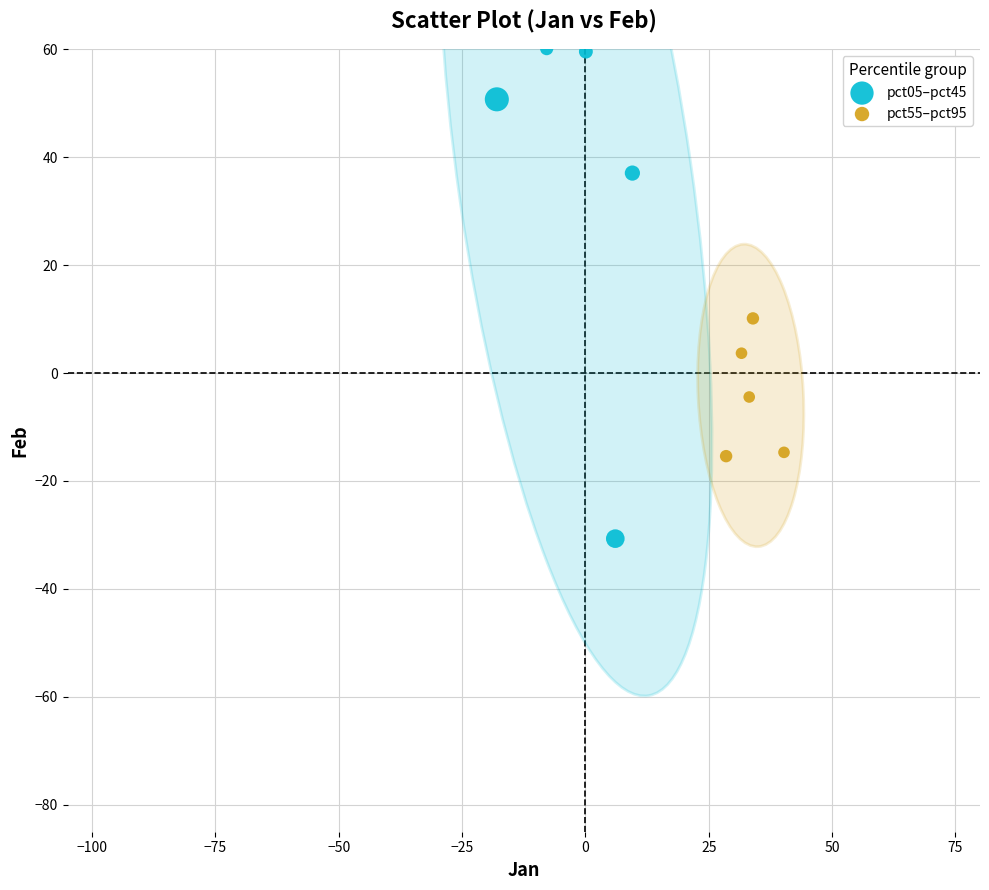

Which series reaches the minimum Y coordinate?

pct05–pct45